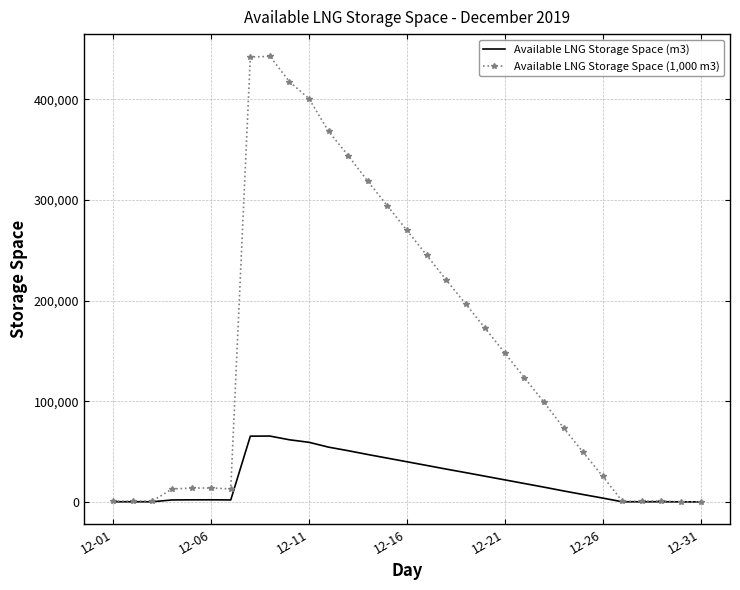

Which series has the largest total across all categories?

Available LNG Storage Space (1,000 m3)